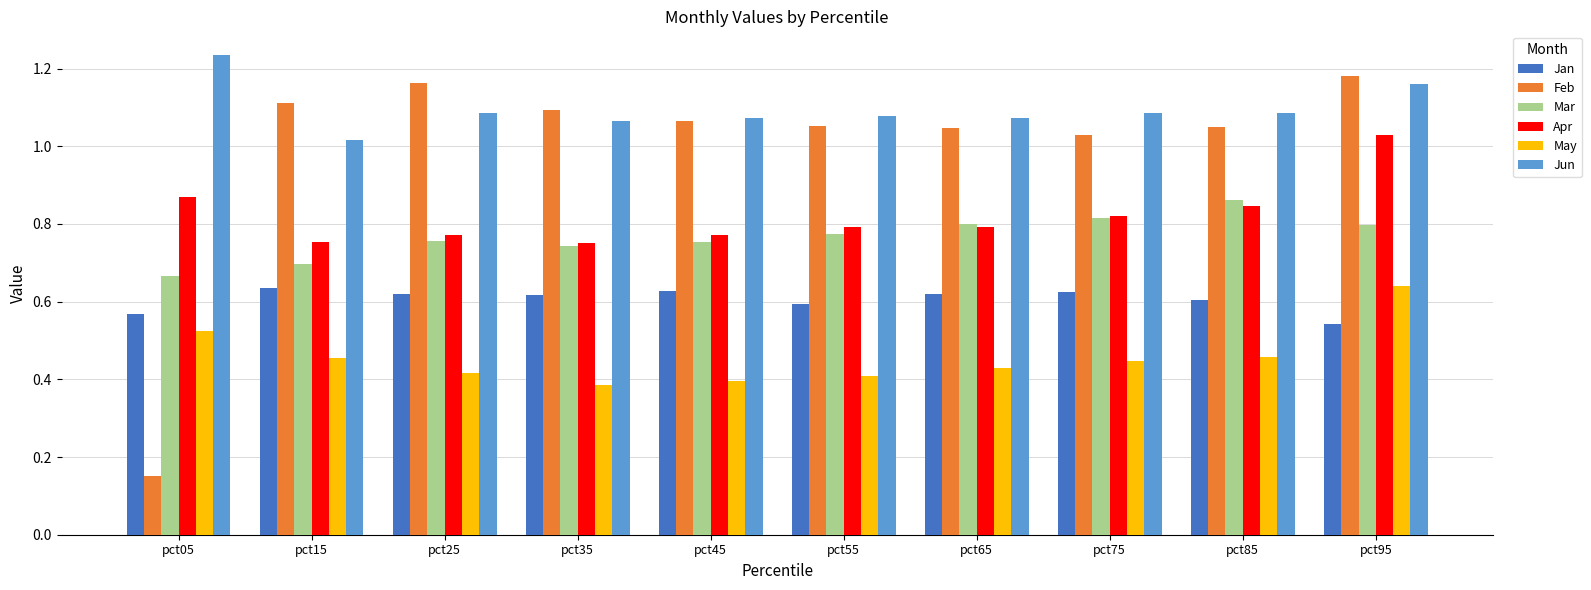

At which category does the chart reach its peak across all series?

pct05